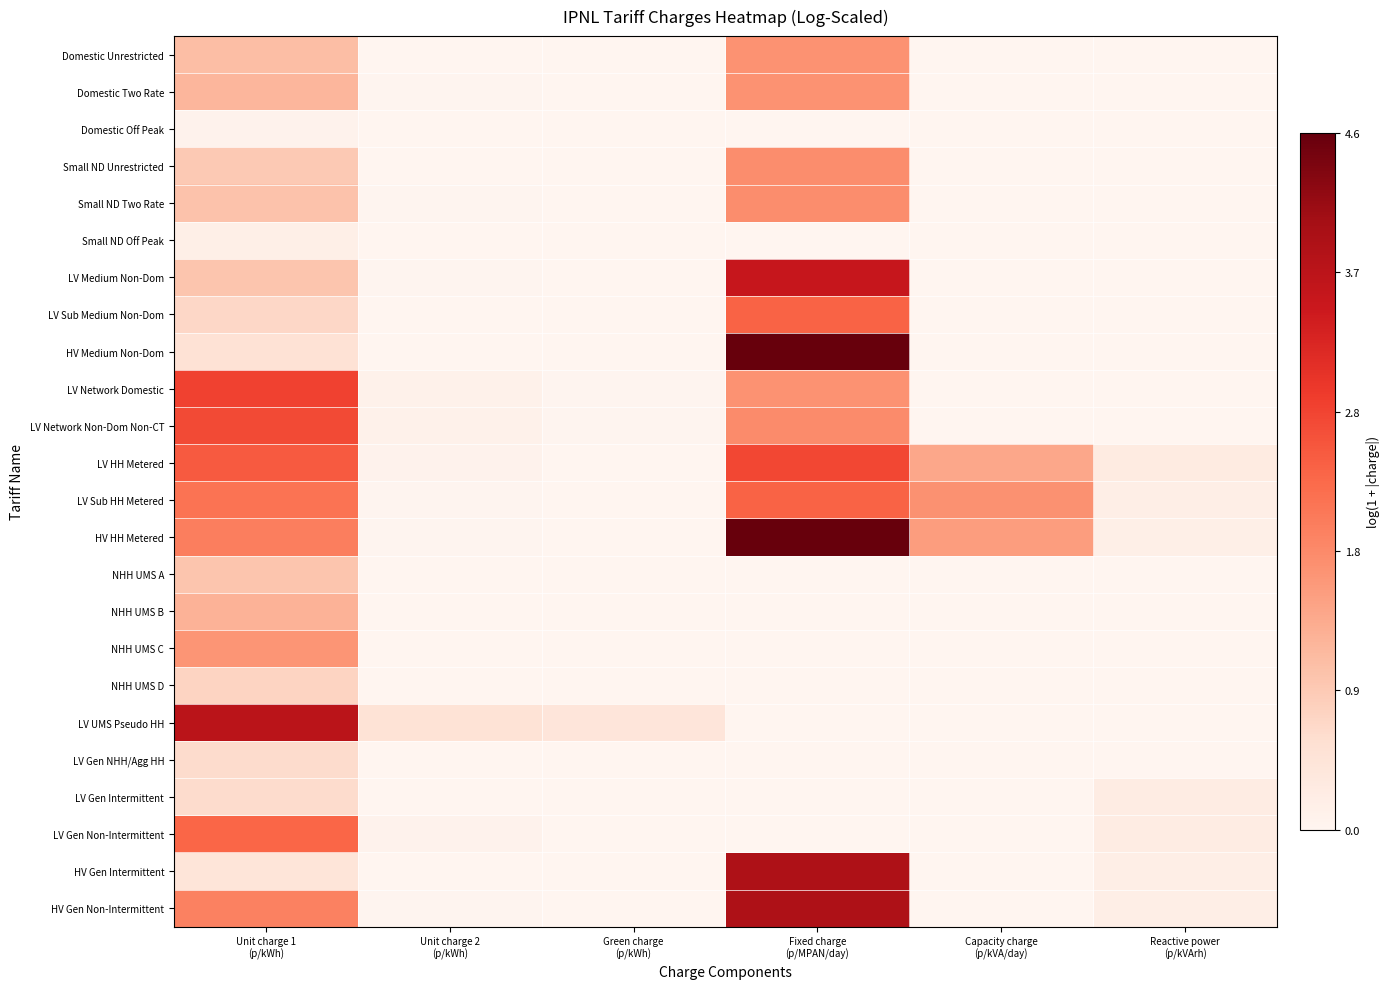

Which category has the highest value across all series?

Fixed charge
(p/MPAN/day)